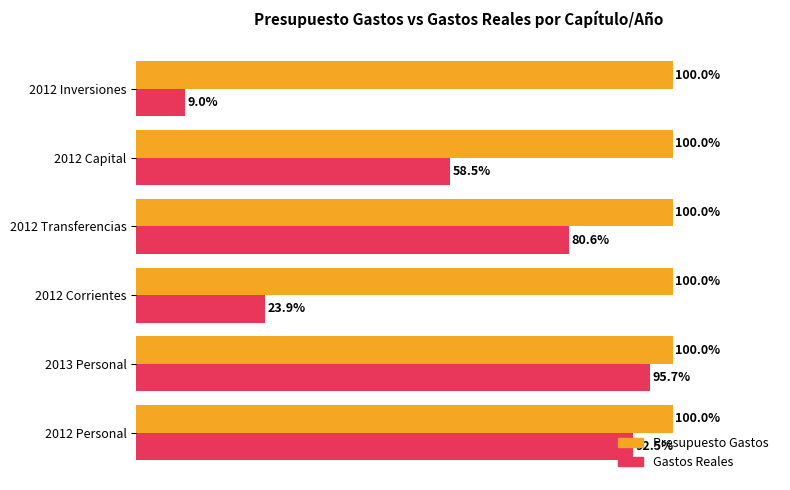

List the labels in order of Gastos Reales value, largest first.

2013 Personal, 2012 Personal, 2012 Transferencias, 2012 Capital, 2012 Corrientes, 2012 Inversiones